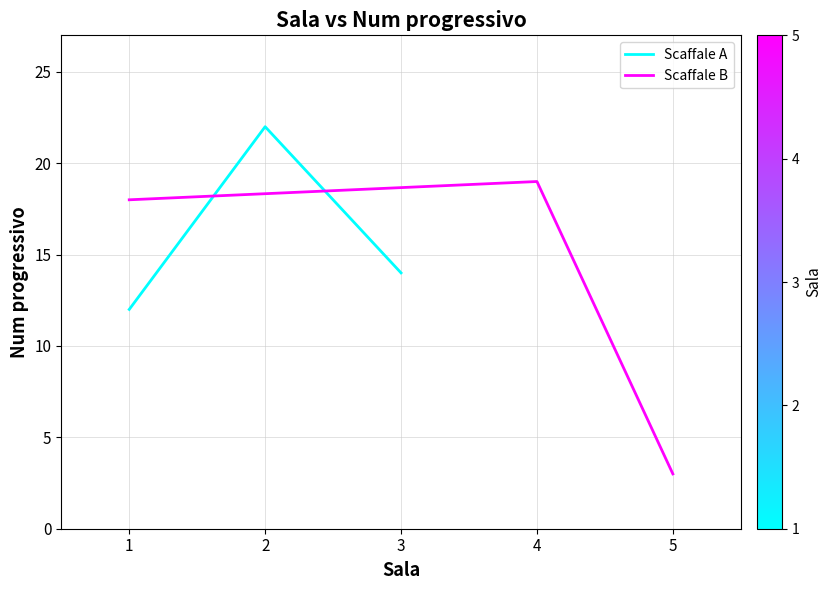

What is the value of the Scaffale A point at the 2nd from the left?

22